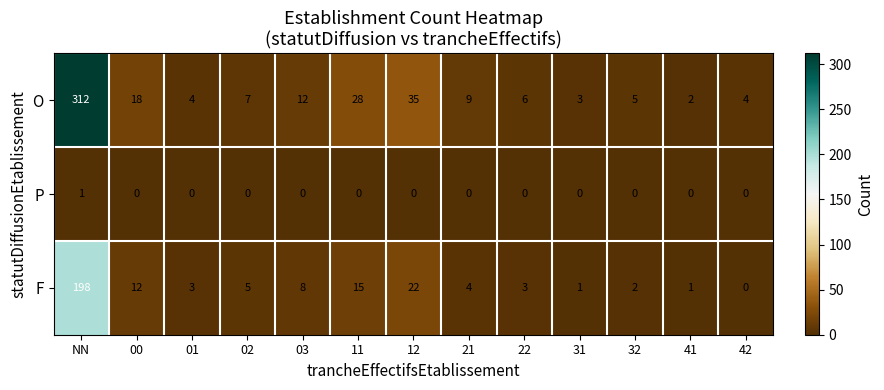

The value of F at 41 is 1. True or false?

True